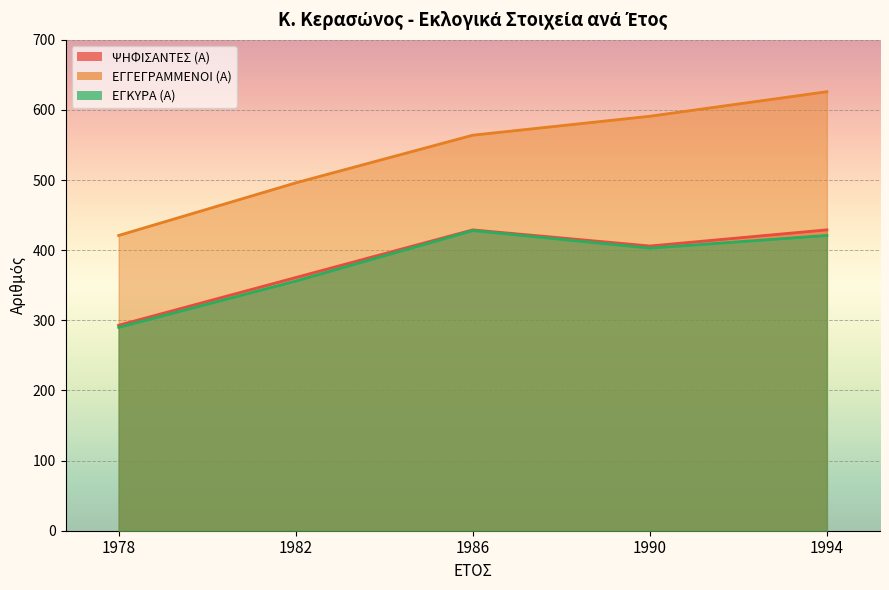

What is the greatest value displayed?

626